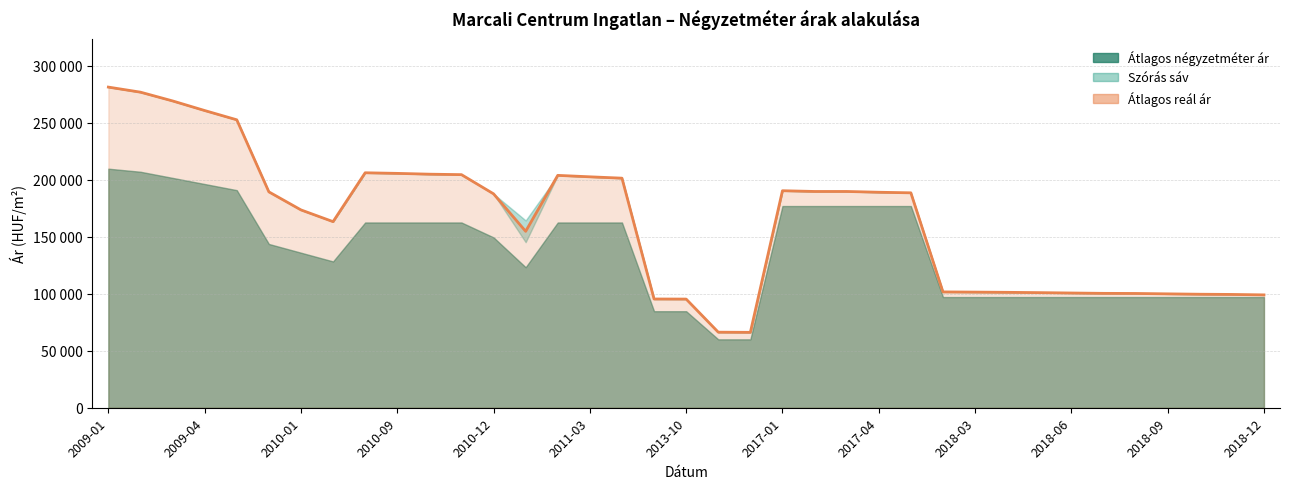

What is the difference between the maximum and minimum values?

215116